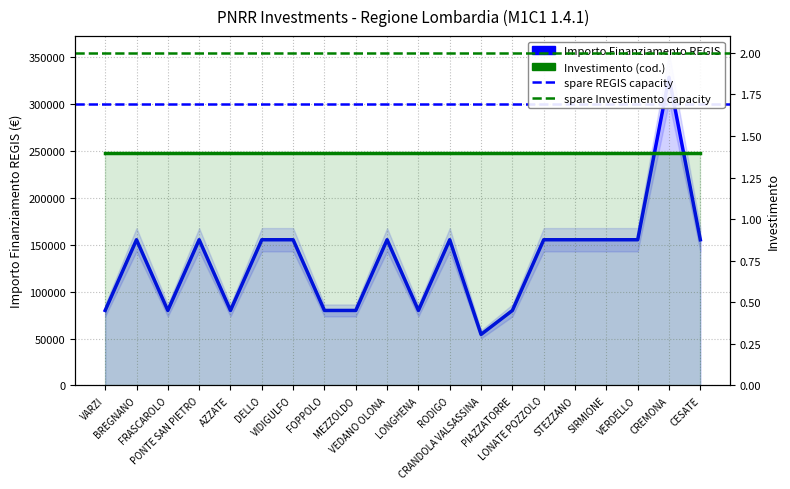

What is the label of the 6th point from the left?

DELLO